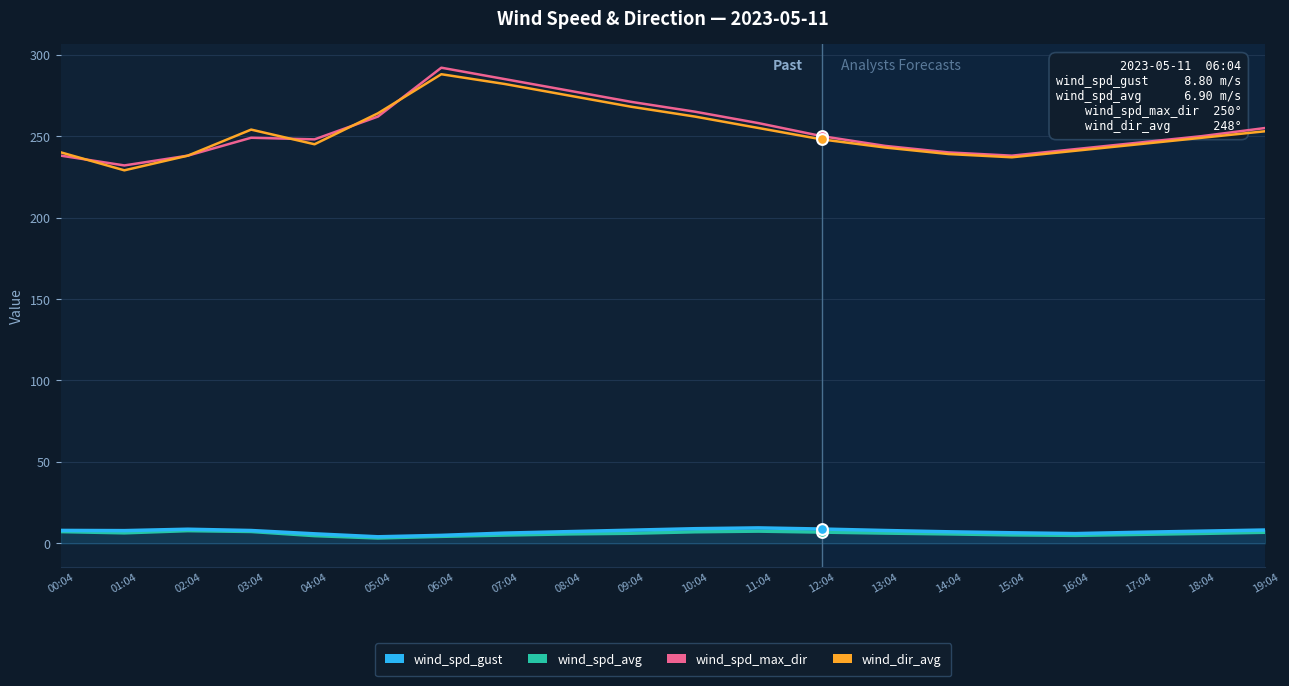

True or false: wind_dir_avg and wind_spd_gust intersect in this chart.

False